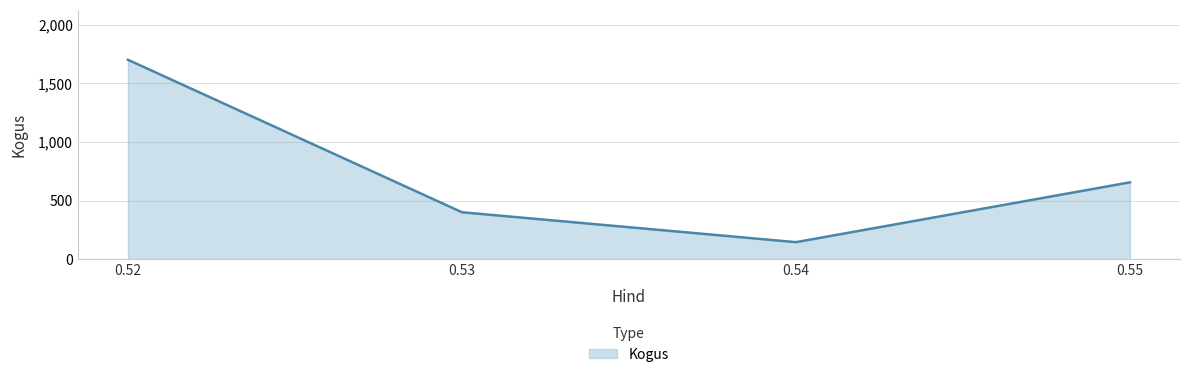

How many interior local peaks (higher than both neighbors) does the data have?

0